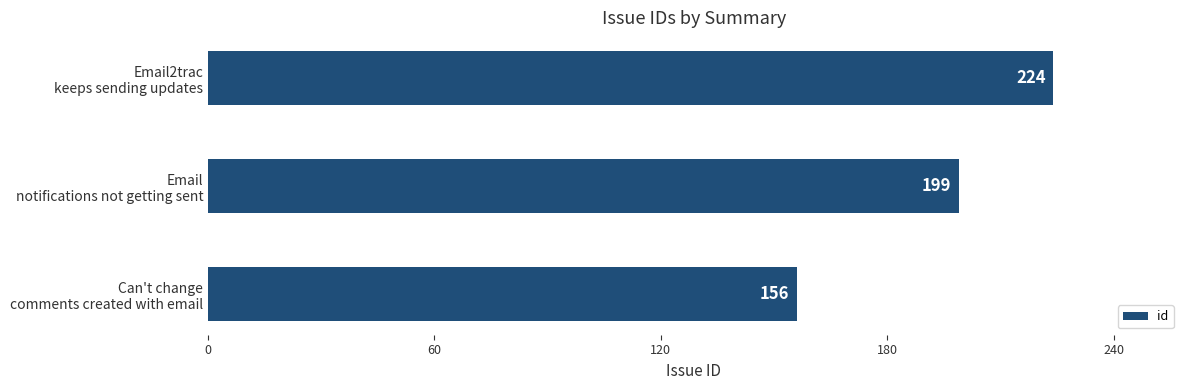

Which label corresponds to the smallest value in the chart?

Can't change
comments created with email